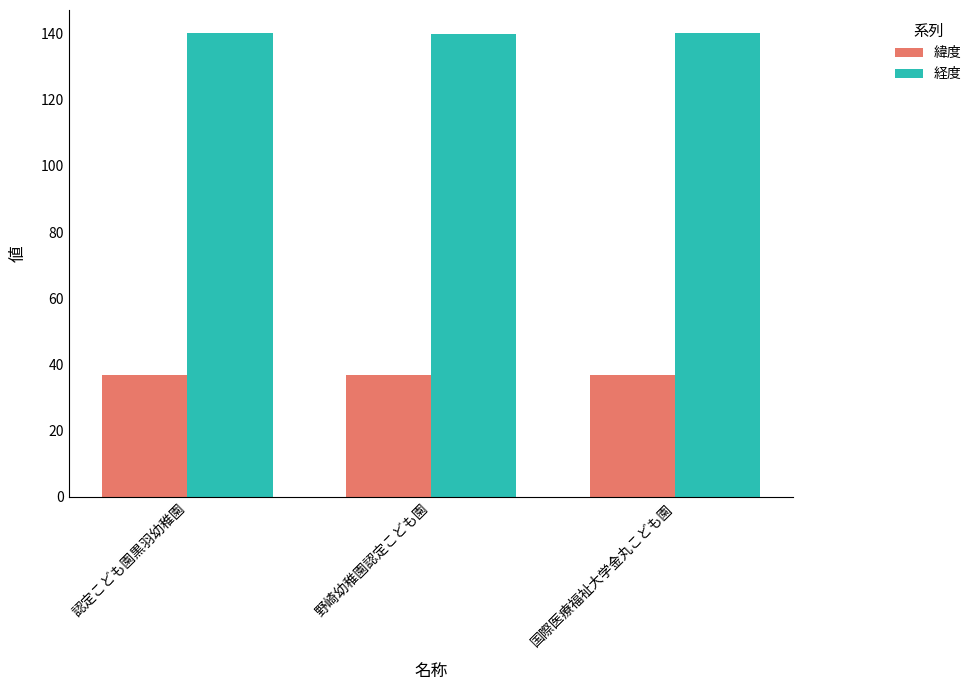

Rank the series by their maximum value, from lowest to highest.

緯度, 経度